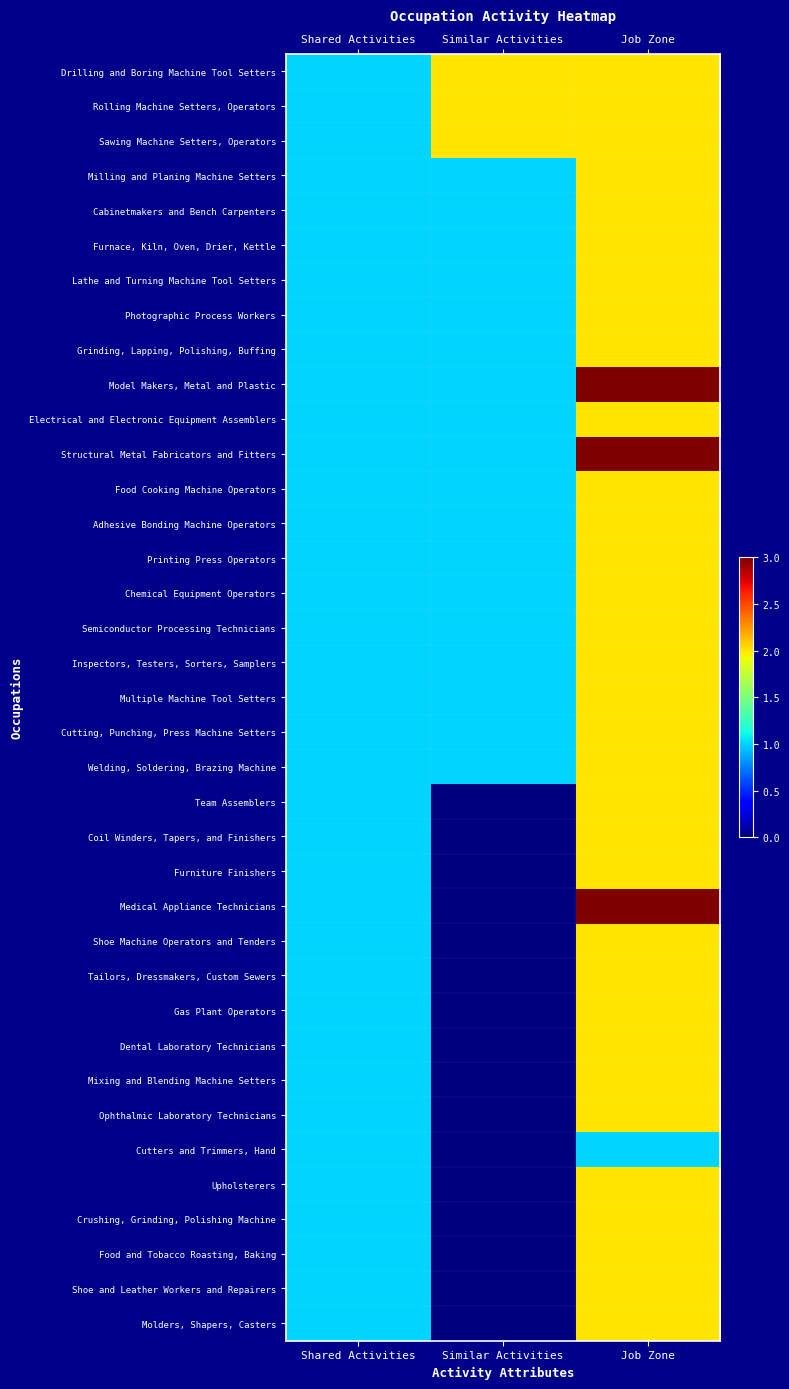

What is the spread (max minus min) of values at Similar Activities?

2